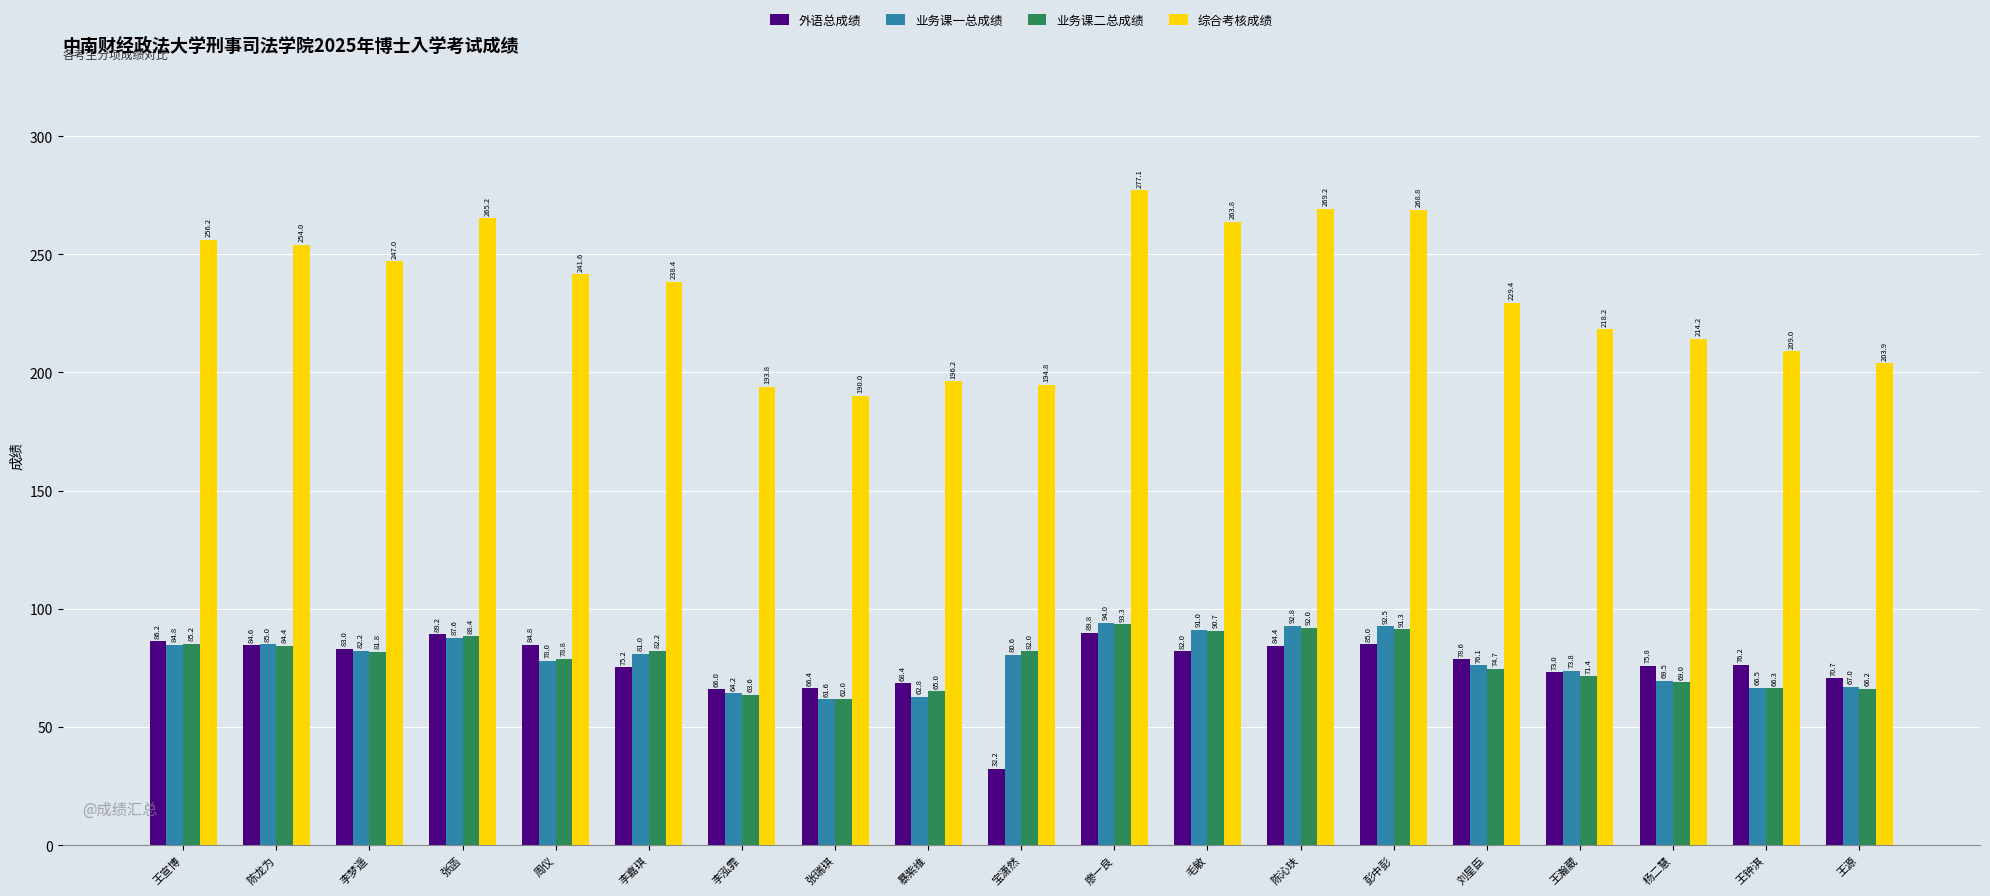

True or false: 综合考核成绩 has a value of 241.6 at 周仪.

True